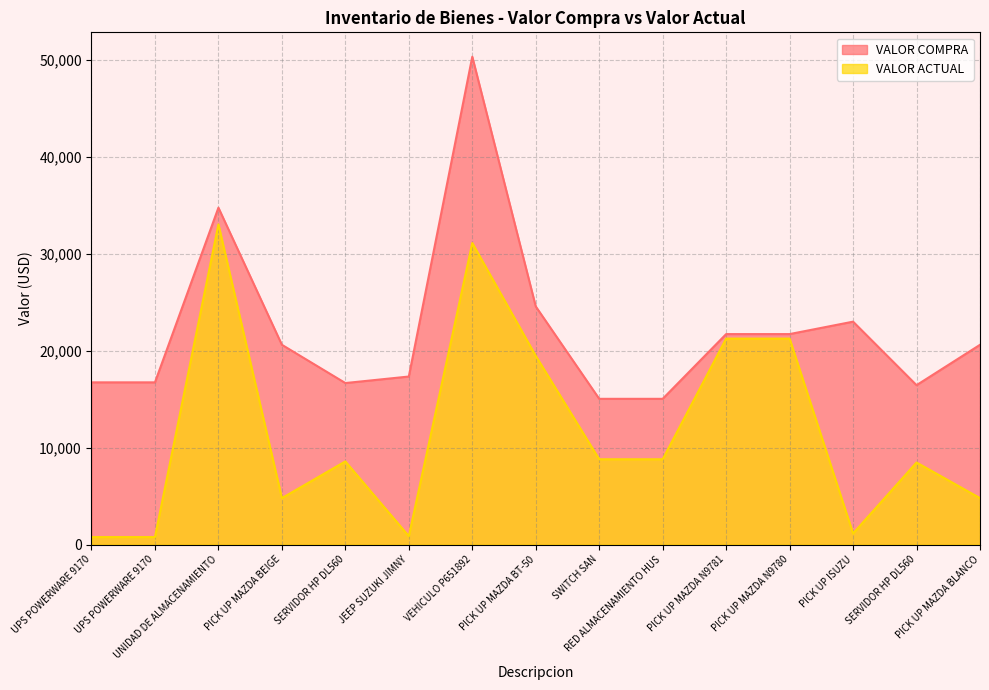

True or false: VALOR COMPRA has more than 0 interior local peaks.

True